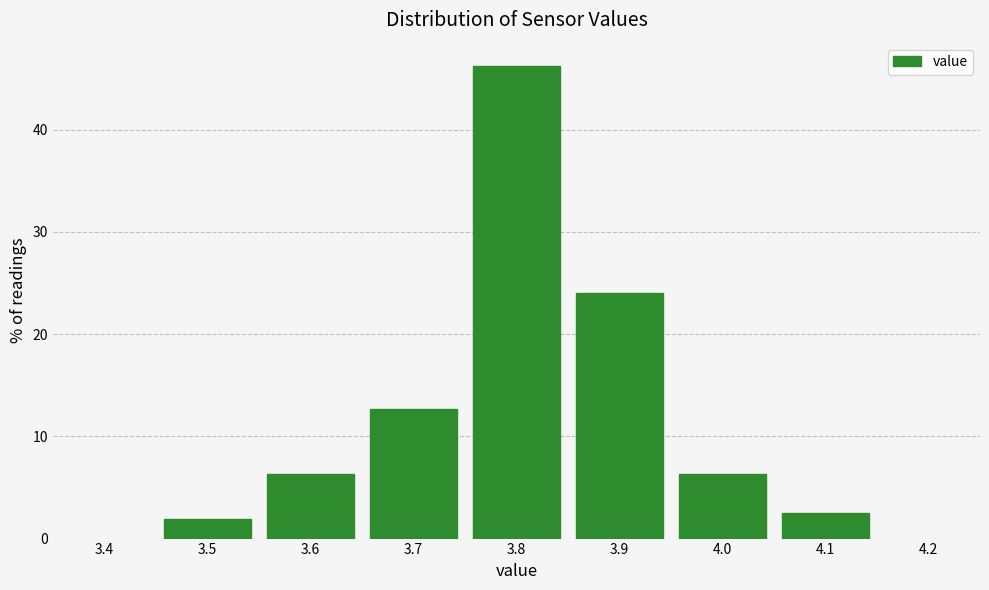

Reading left to right, transcribe this chart: for each bar, give the range it covers on the x-axis and its height. The values are not printed on the chart, so give them approximately, as read against the axis.

3.45 to 3.55: 2
3.55 to 3.65: 6
3.65 to 3.75: 13
3.75 to 3.85: 46
3.85 to 3.95: 24
3.95 to 4.05: 6
4.05 to 4.15: 3